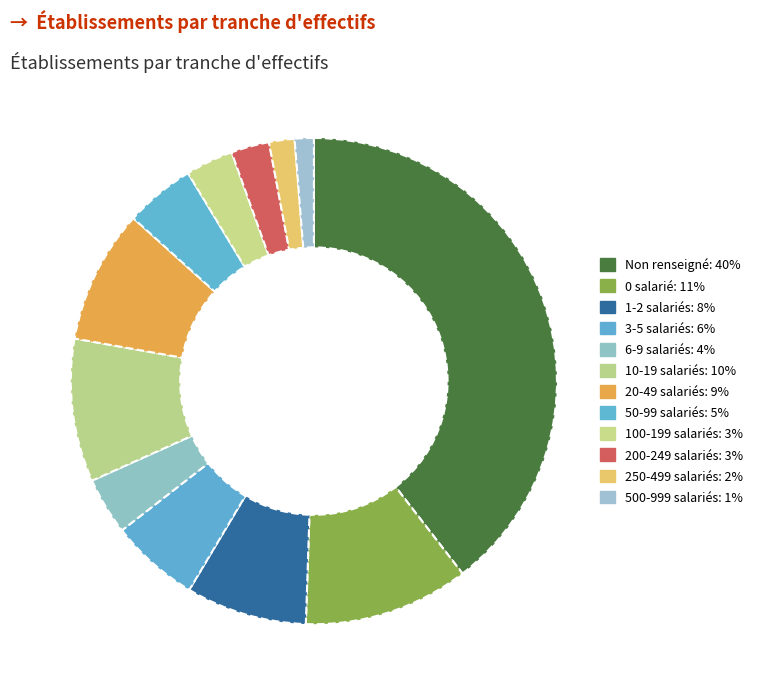

How many segments does this pie chart have?

12